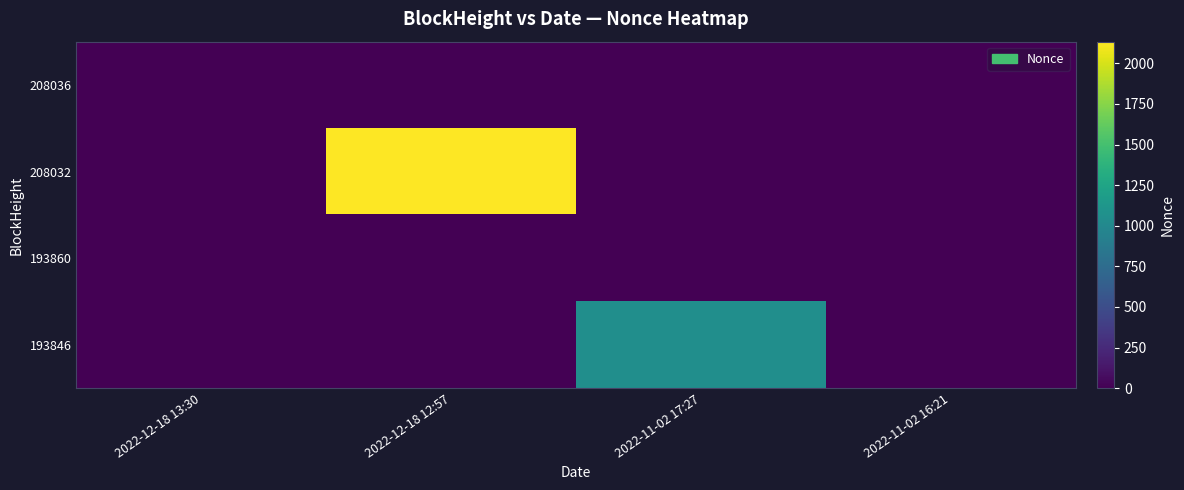

How many data points does each series have?

4